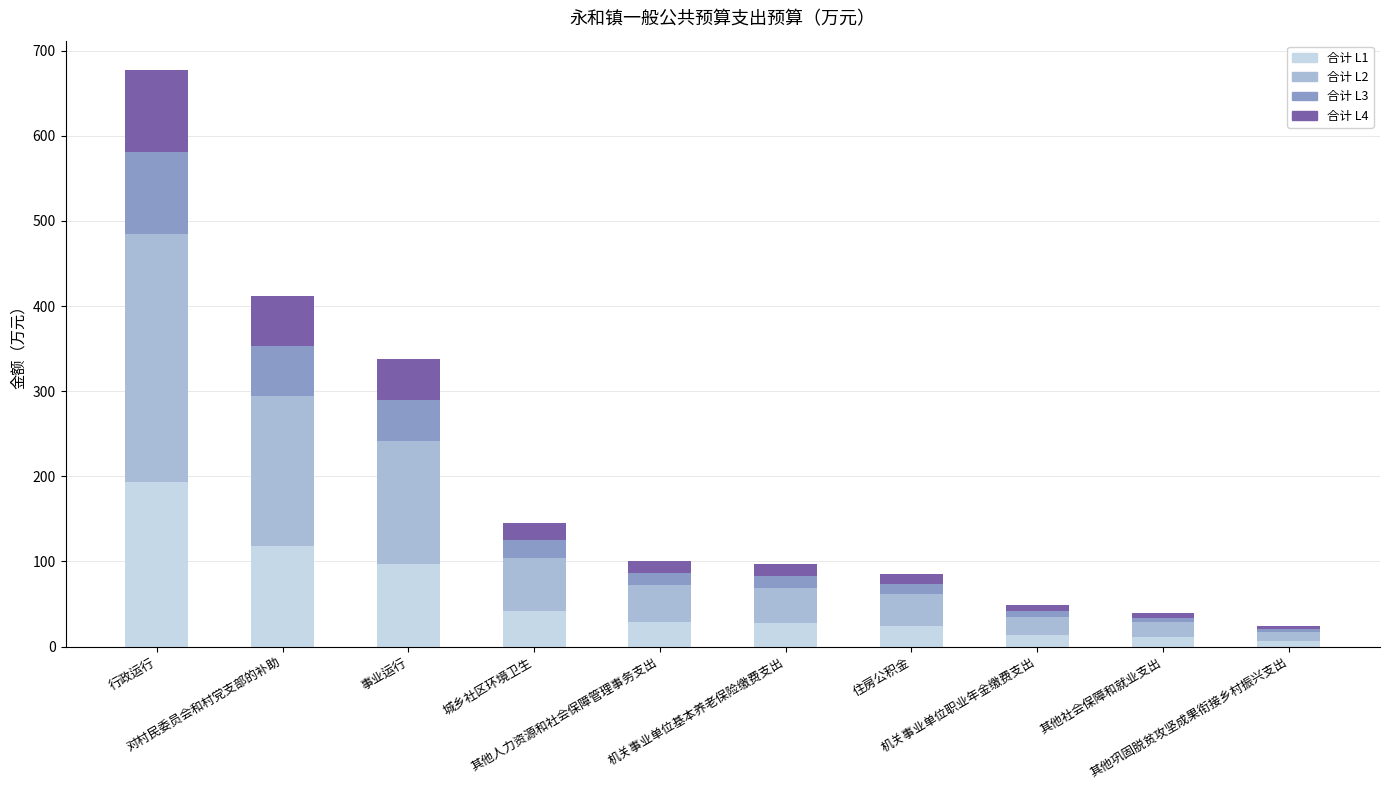

What is the difference between the maximum and minimum values in the 合计 L1 series?

186.9